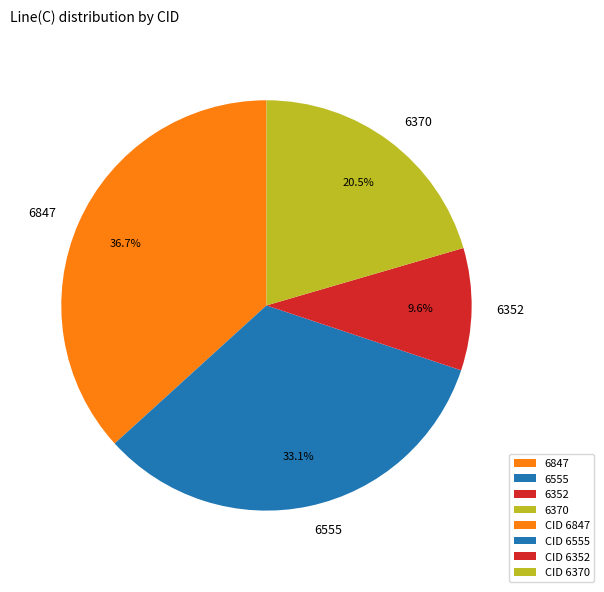

Rank the categories by value from lowest to highest.

6352, 6370, 6555, 6847